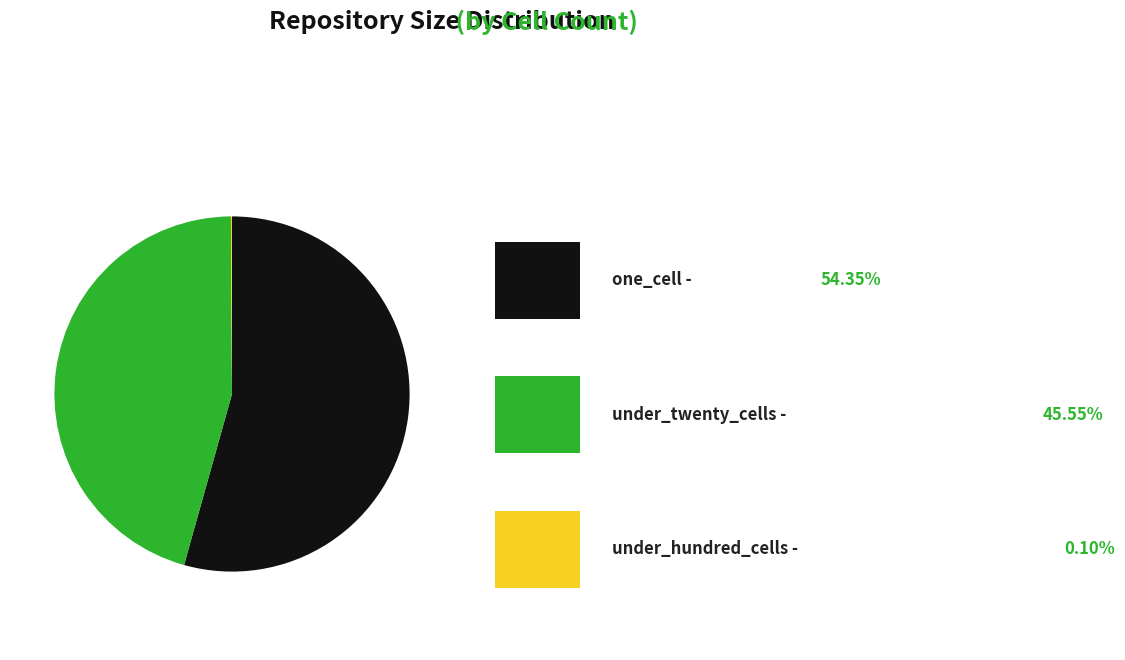

Is there any slice that represents more than half of the pie?

Yes